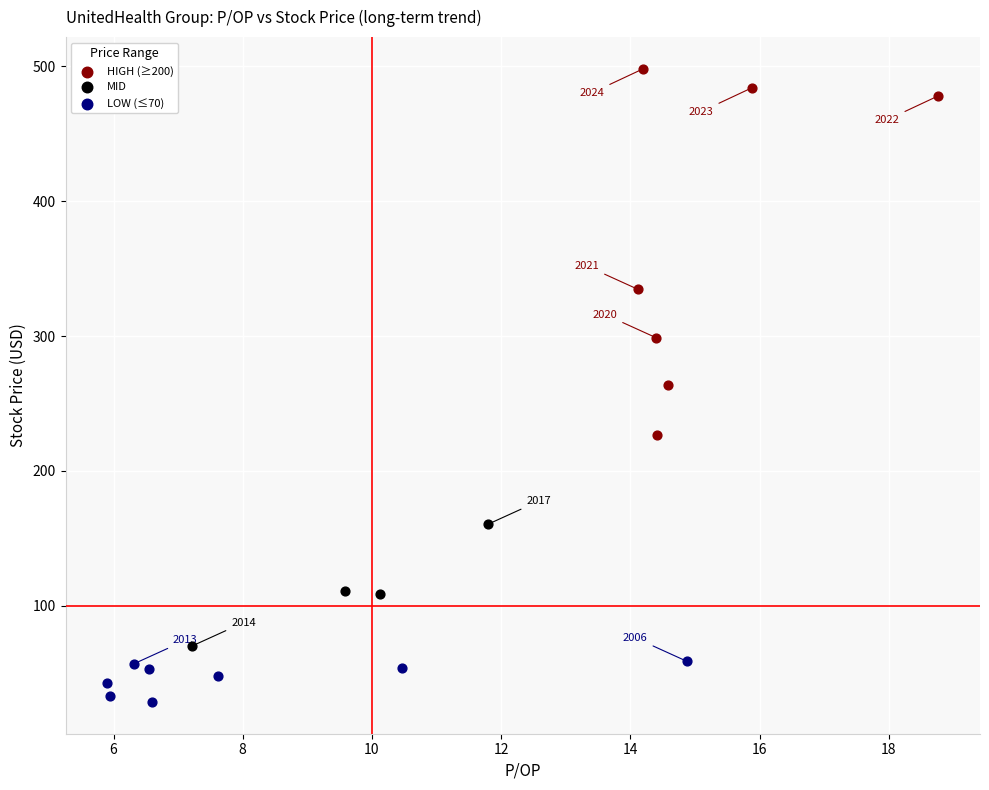

Which series reaches the minimum Y coordinate?

LOW (≤70)